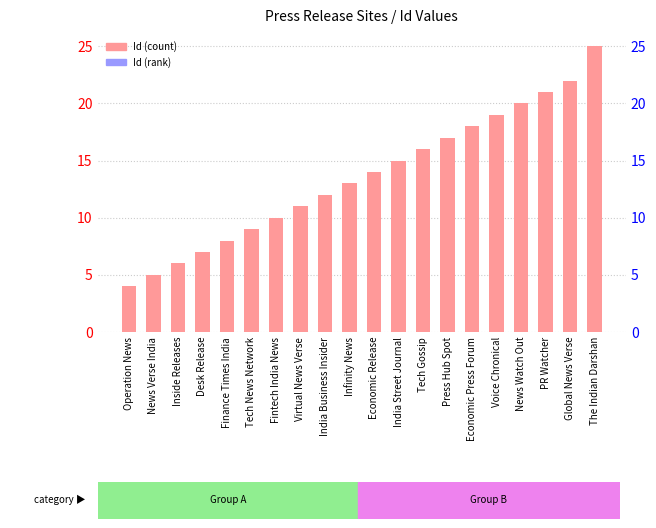

How many values exceed 14?

9